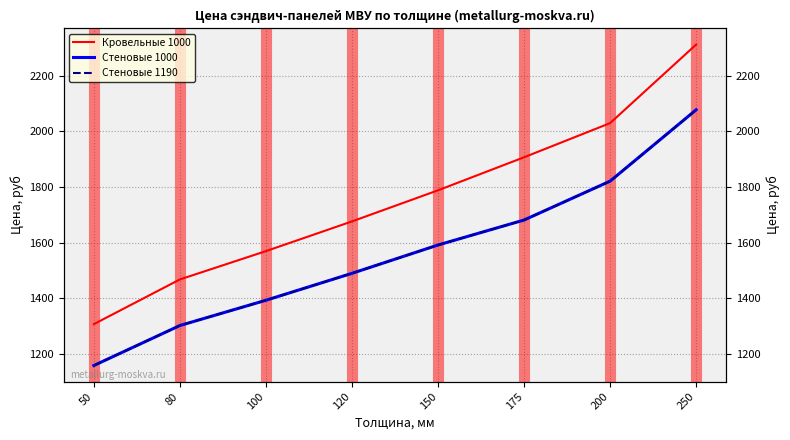

At which category is the sum across all series the highest?

250